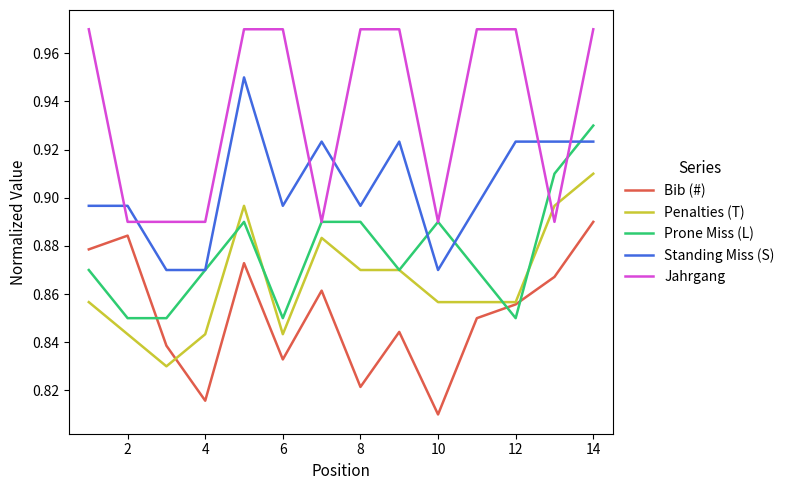

List the series in order of their peak value, lowest first.

Bib (#), Penalties (T), Prone Miss (L), Standing Miss (S), Jahrgang